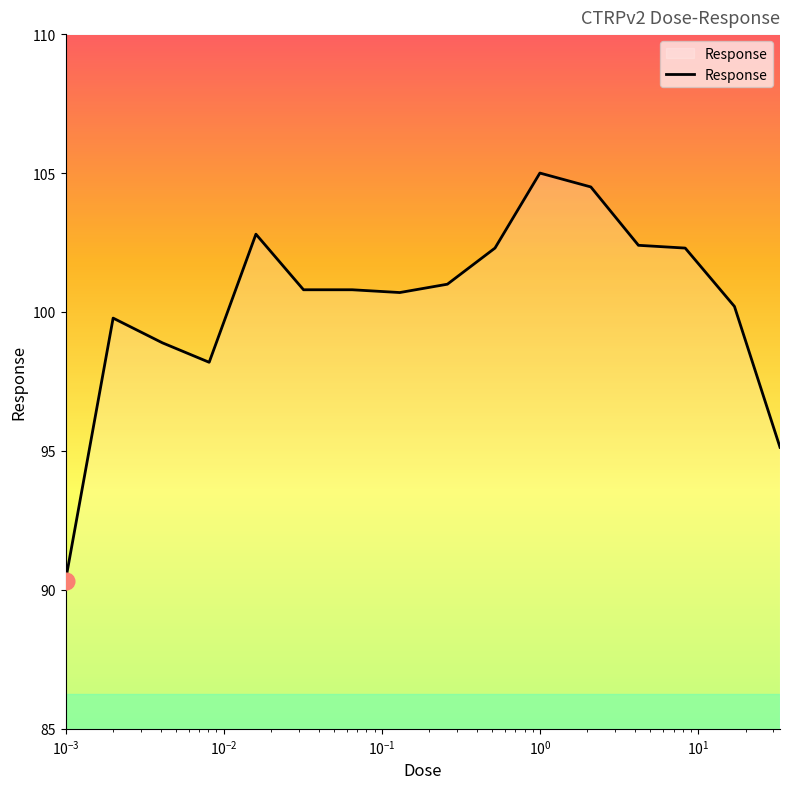

What is the difference between the maximum and minimum values?

14.7